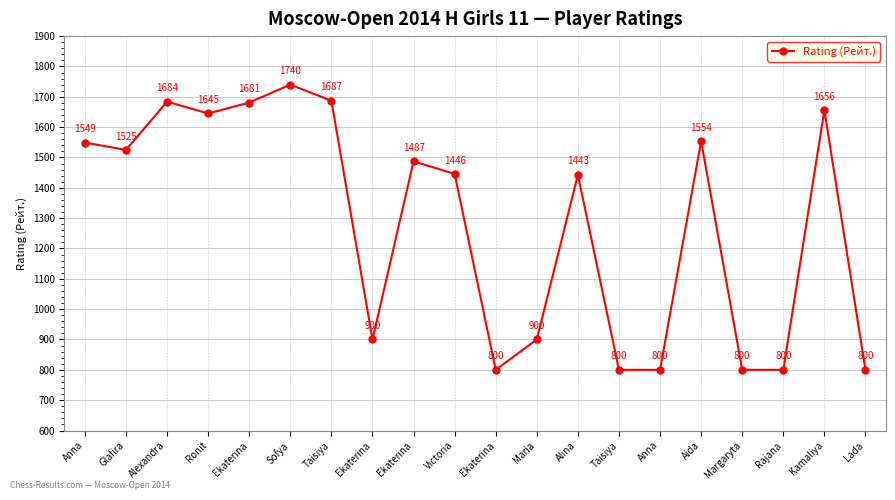

The chart shows a value of 1350 at Taisiya. True or false?

False